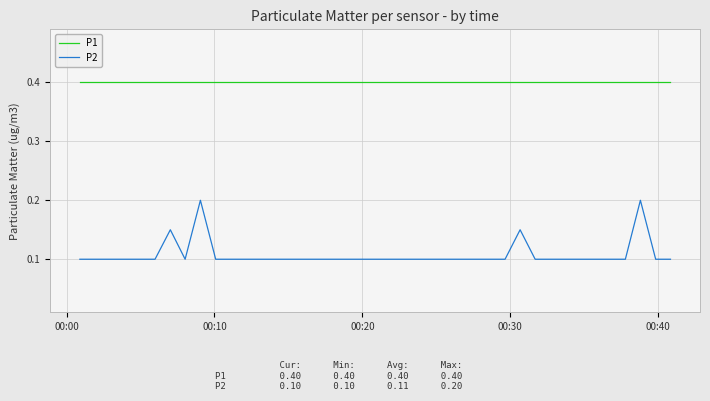

True or false: P2 and P1 intersect in this chart.

False